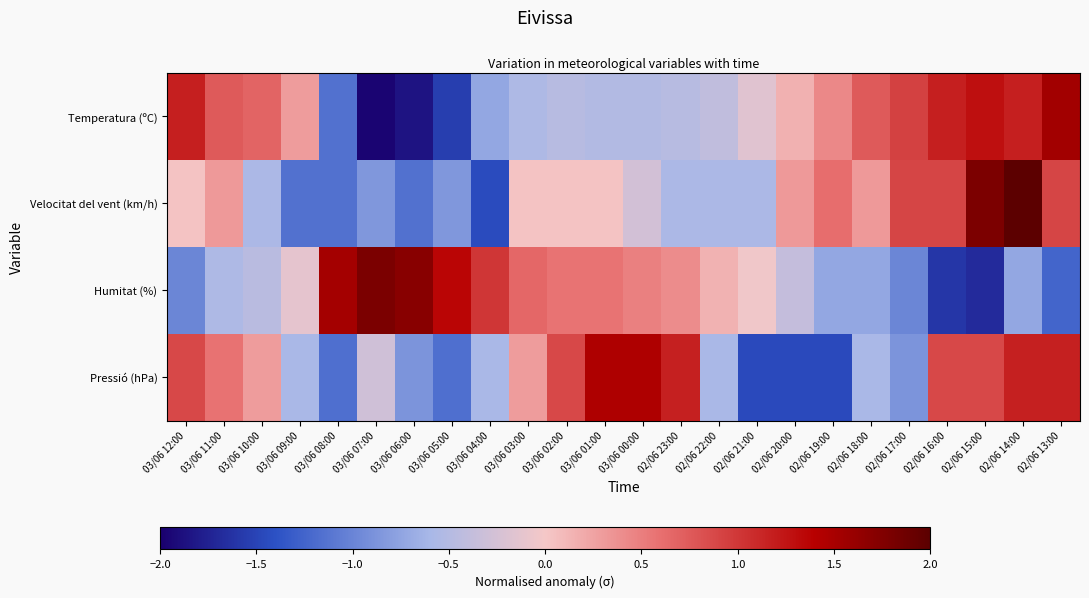

What is the spread (max minus min) of values at 03/06 04:00?

2.5